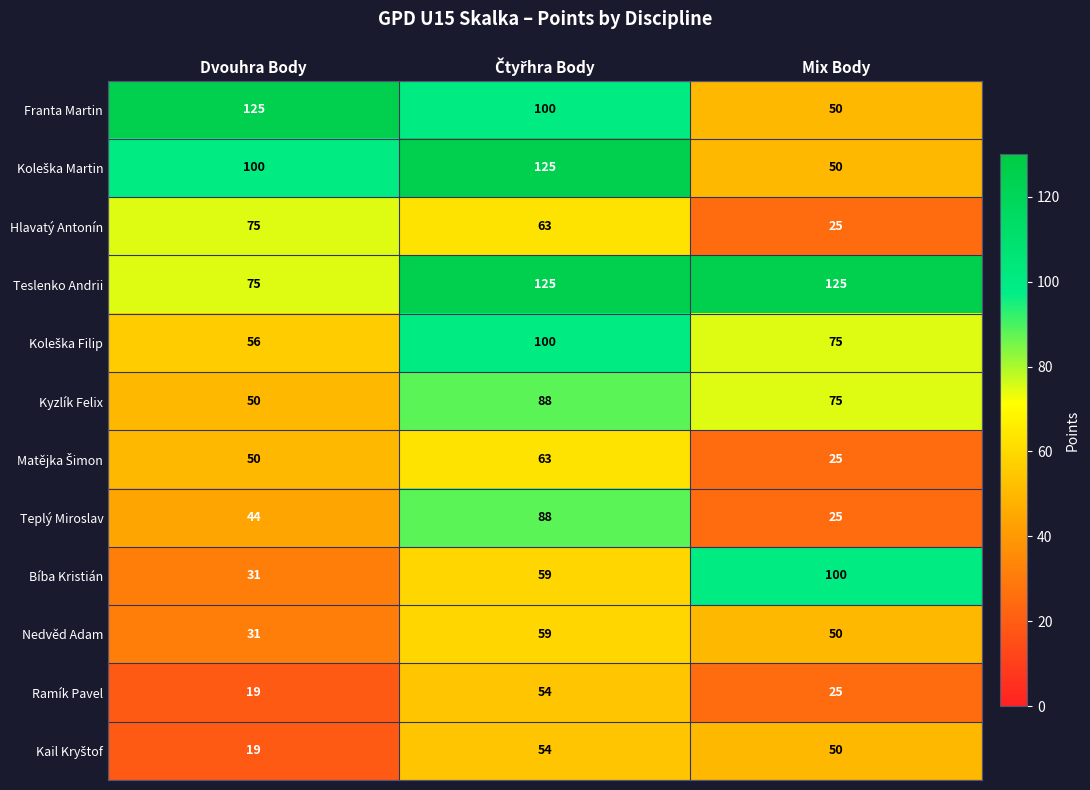

Read the Nedvěd Adam value at Dvouhra Body, to the nearest 10.

30